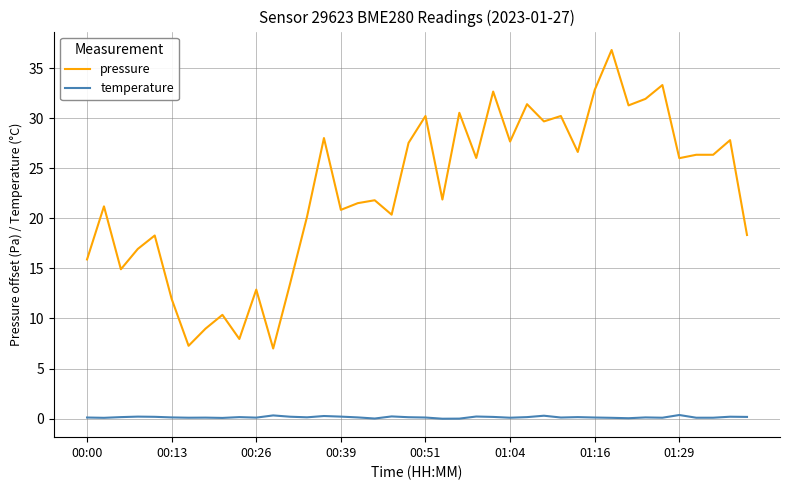

Which series has the widest spread of values?

pressure